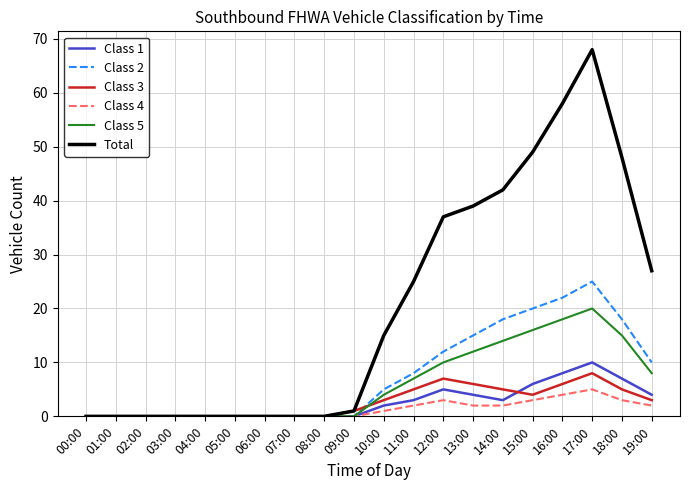

Reading left to right, list all the values displayed in this chart.

Class 1: 0	0	0	0	0	0	0	0	0	0	2	3	5	4	3	6	8	10	7	4
Class 2: 0	0	0	0	0	0	0	0	0	0	5	8	12	15	18	20	22	25	18	10
Class 3: 0	0	0	0	0	0	0	0	0	1	3	5	7	6	5	4	6	8	5	3
Class 4: 0	0	0	0	0	0	0	0	0	0	1	2	3	2	2	3	4	5	3	2
Class 5: 0	0	0	0	0	0	0	0	0	0	4	7	10	12	14	16	18	20	15	8
Total: 0	0	0	0	0	0	0	0	0	1	15	25	37	39	42	49	58	68	48	27